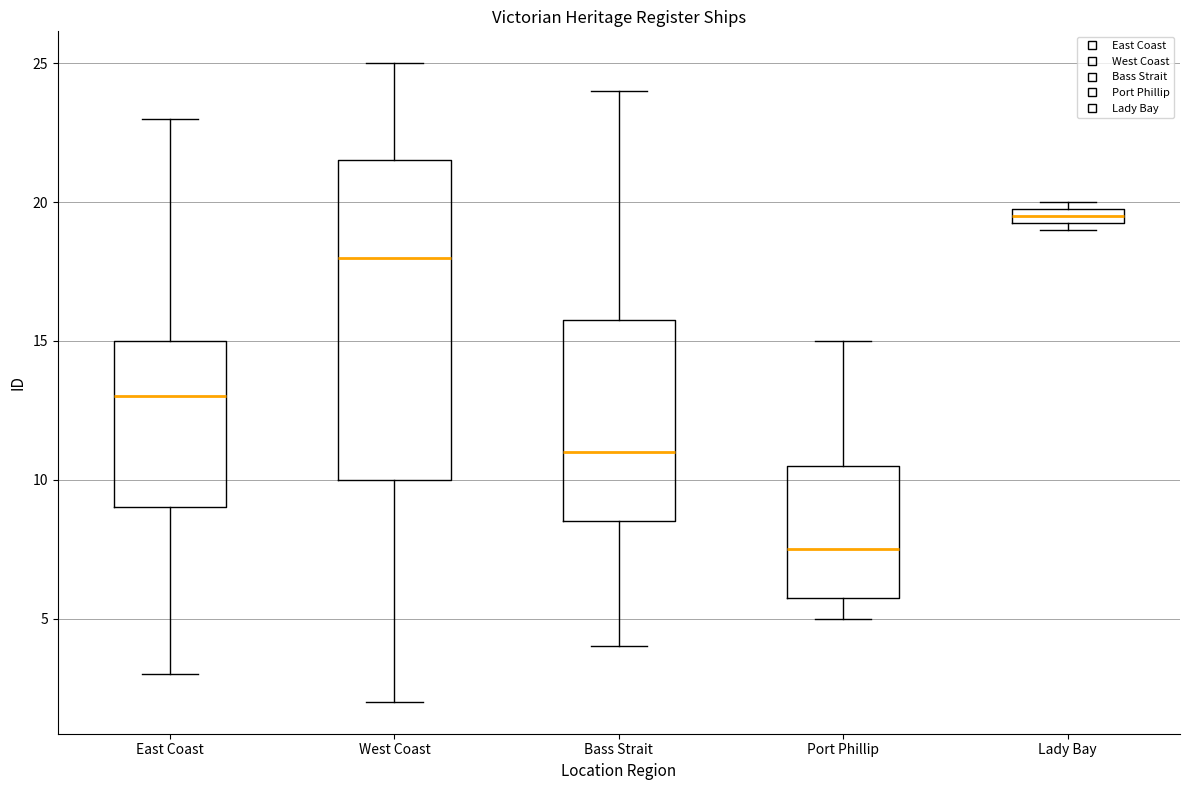

Which box has the lowest median line?

Port Phillip